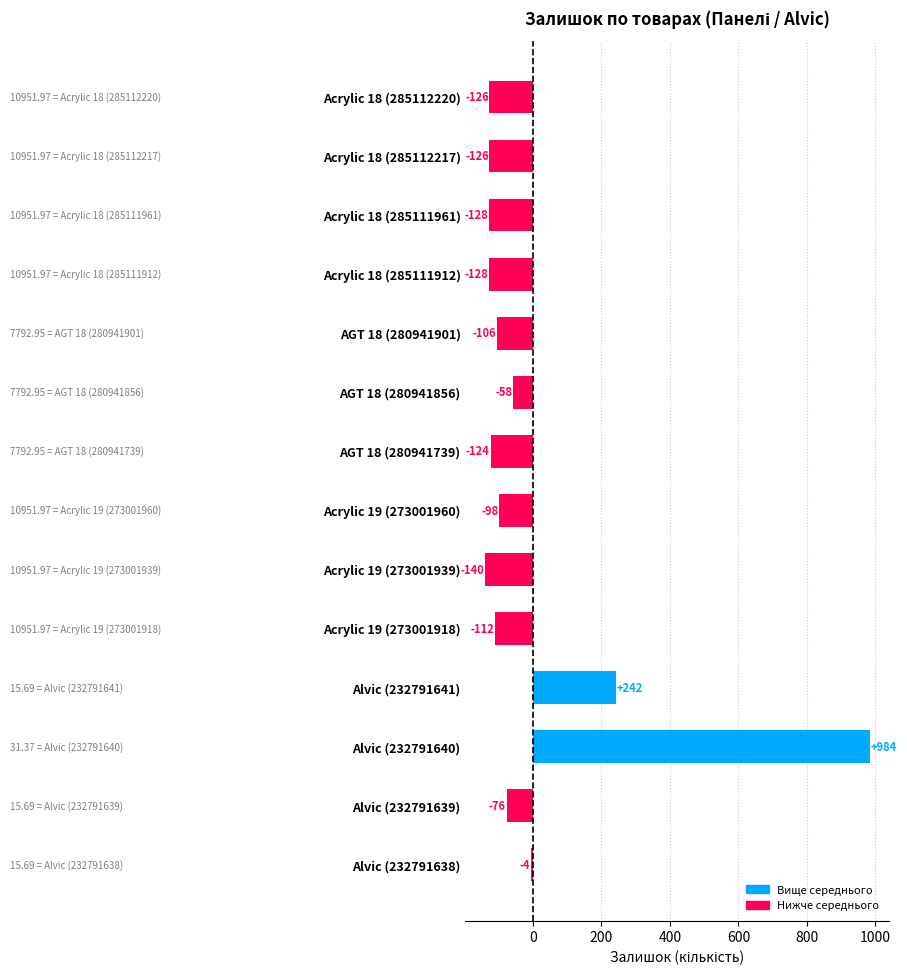

What is the label of the 2nd bar from the top?

Acrylic 18 (285112217)